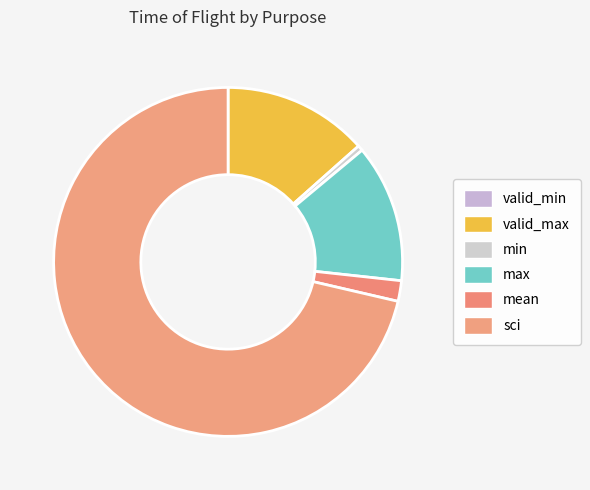

To the nearest percent, what portion does sci represent?

71%